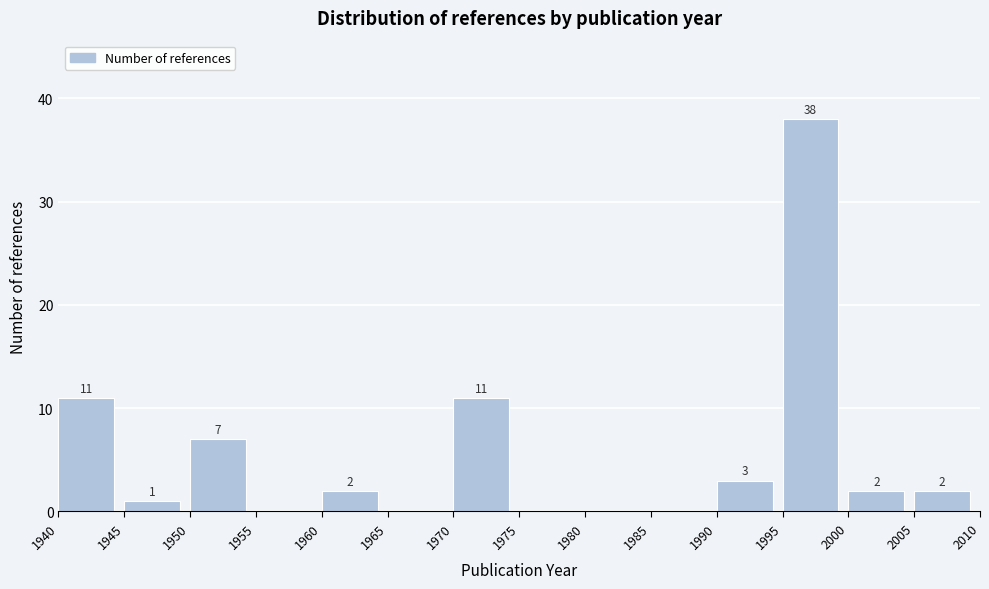

Which range on the x-axis has the tallest bar?

1995 to 2000